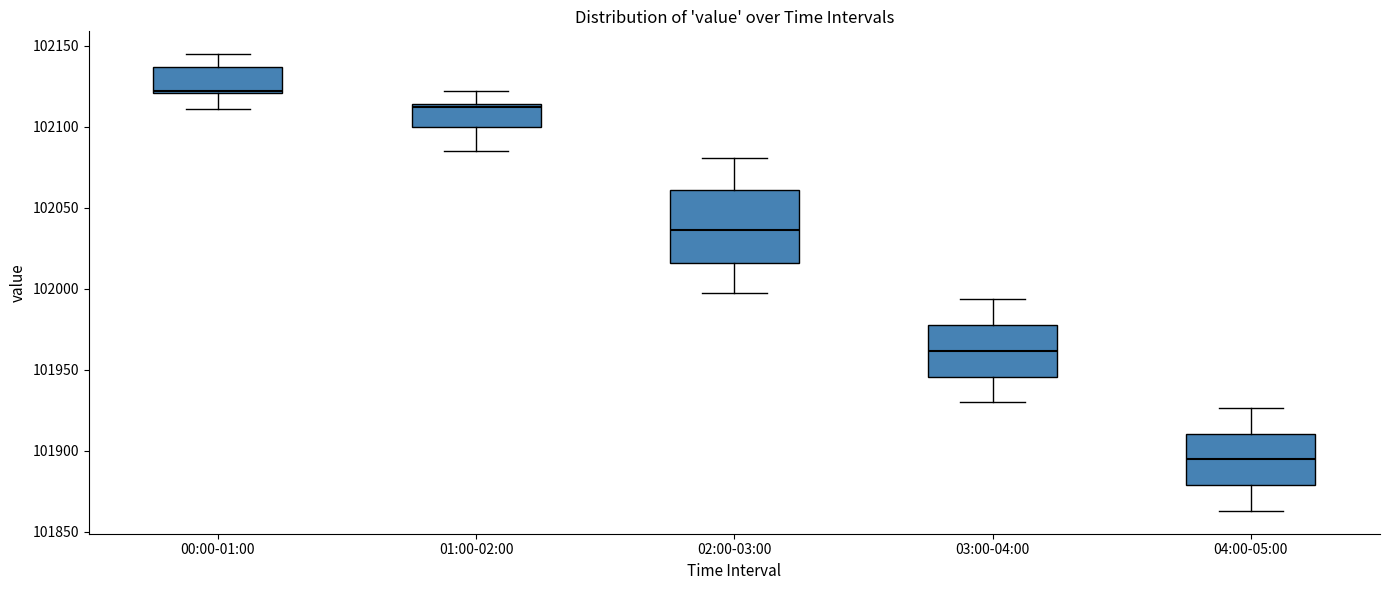

Which box is the tallest, from its lower edge to its upper edge?

02:00-03:00